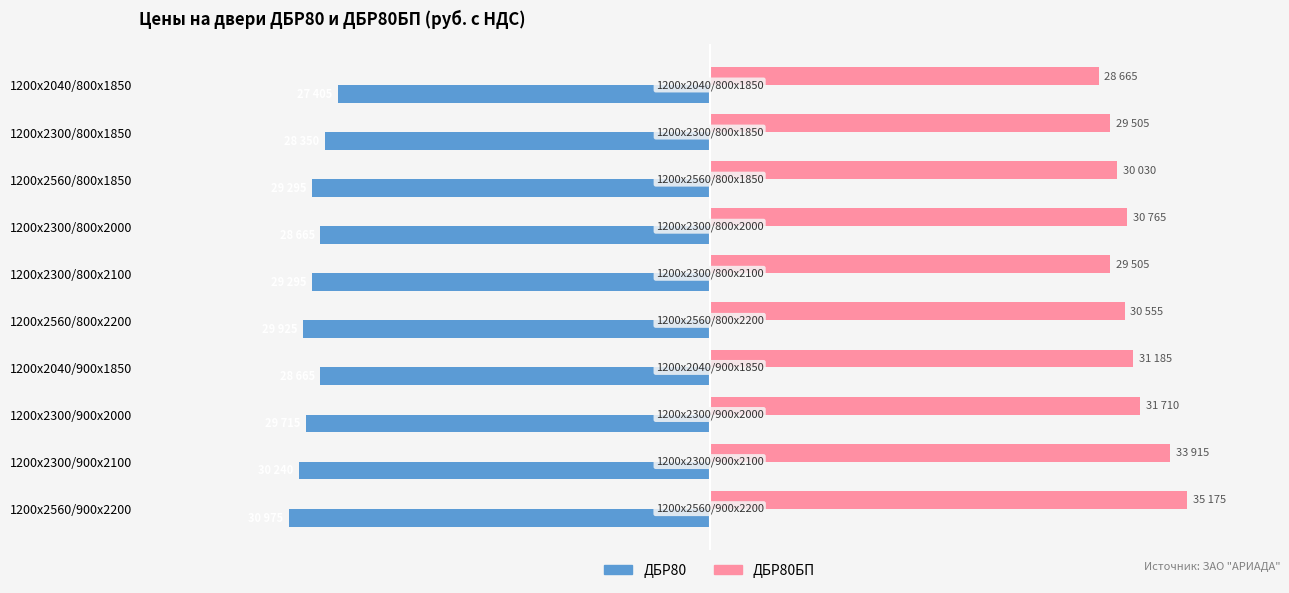

What are all the series names shown in the legend?

ДБР80, ДБР80БП